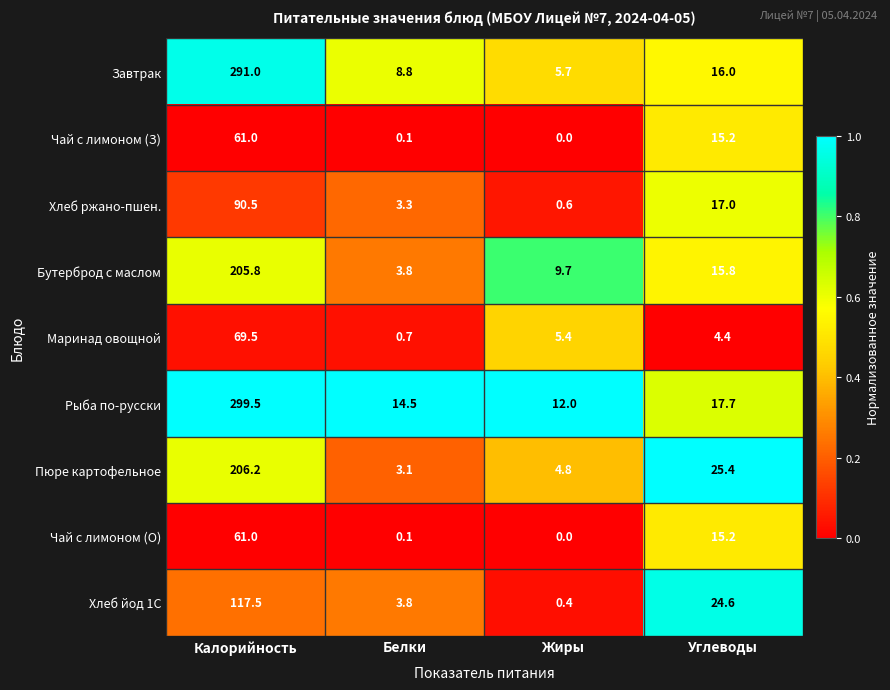

At which label does Завтрак reach its peak?

Калорийность